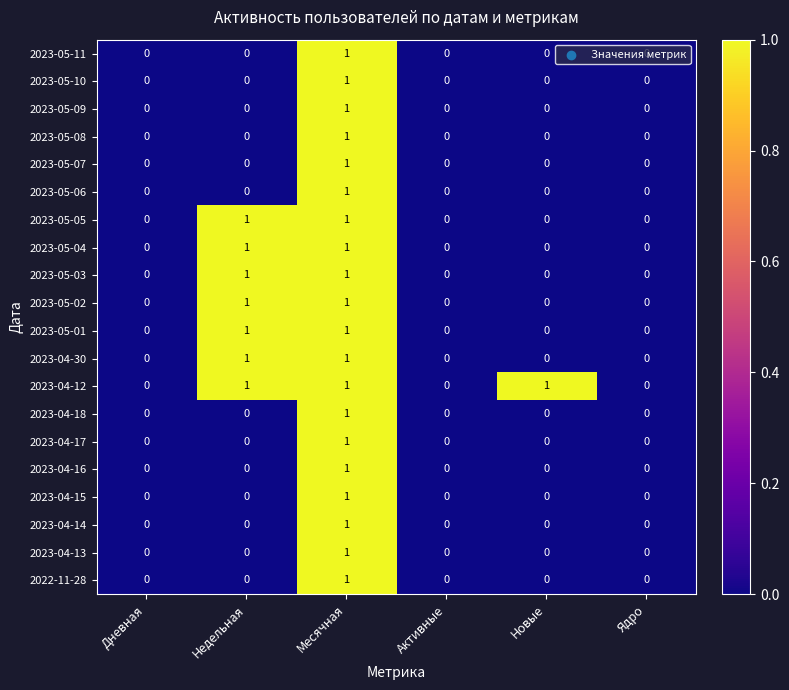

Which series has the largest total across all categories?

2023-04-12